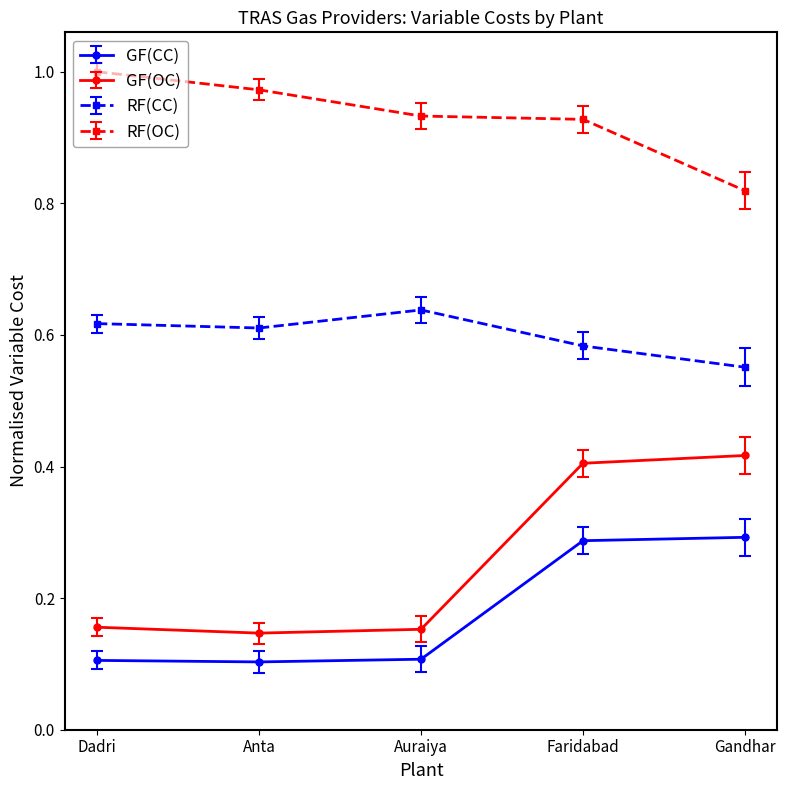

How many lines are shown in the chart?

4